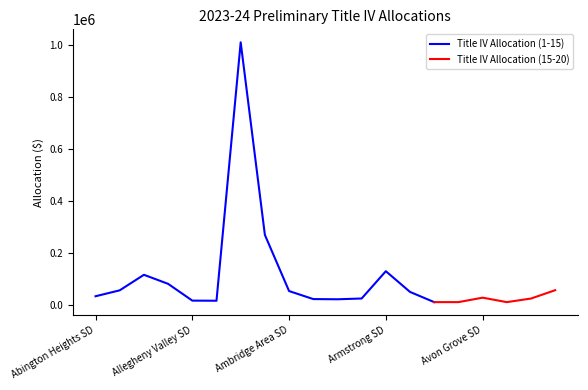

How many points are higher than both their immediate neighbors (excluding endpoints)?

4